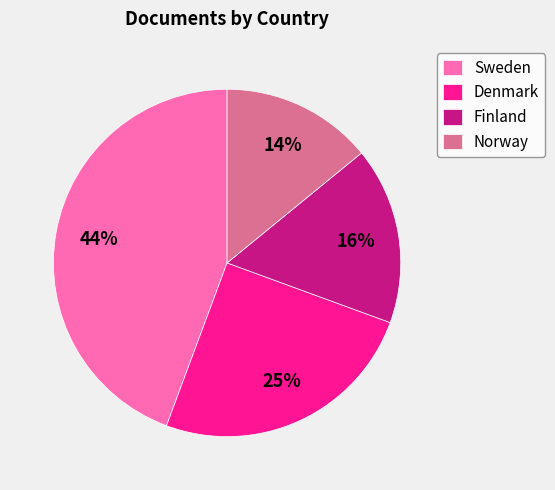

What percentage is the Denmark slice, to the nearest percent?

25%